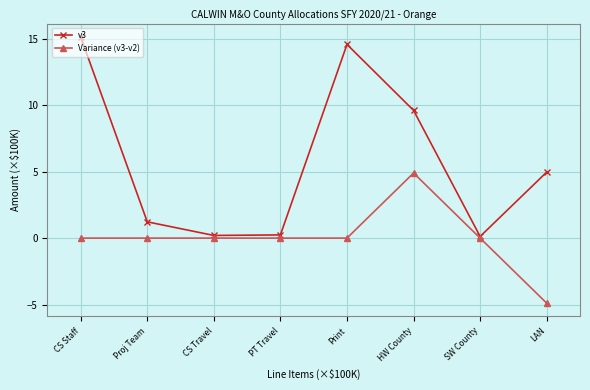

What is the greatest value displayed?

15.1